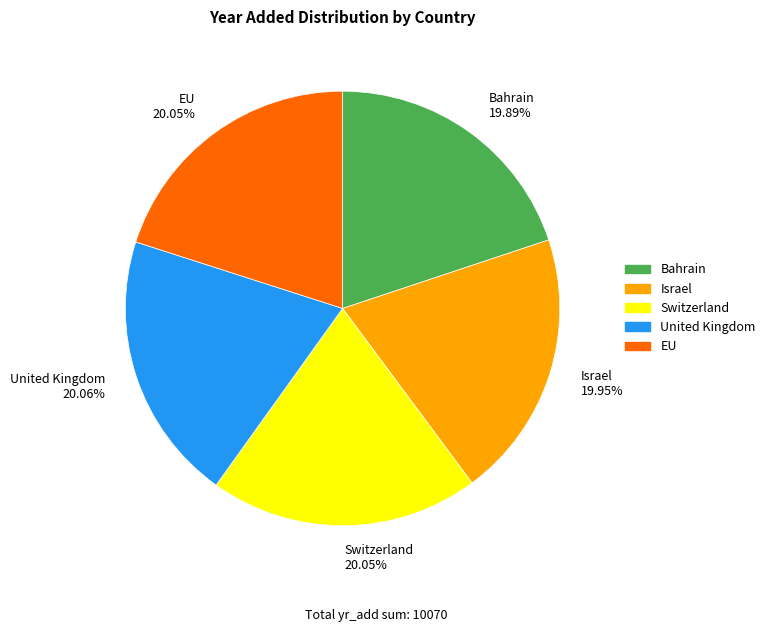

Is it true that United Kingdom is 33% of the pie?

False